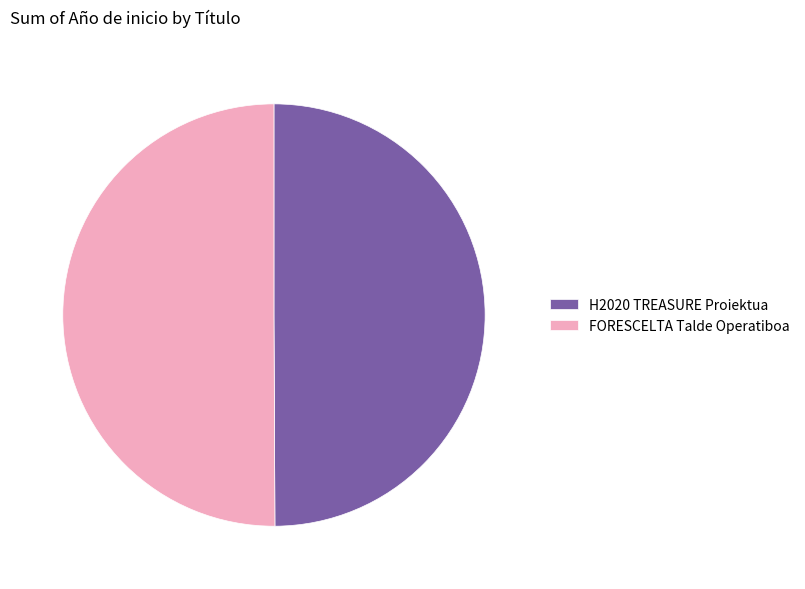

True or false: FORESCELTA Talde Operatiboa accounts for 50% of the total.

True